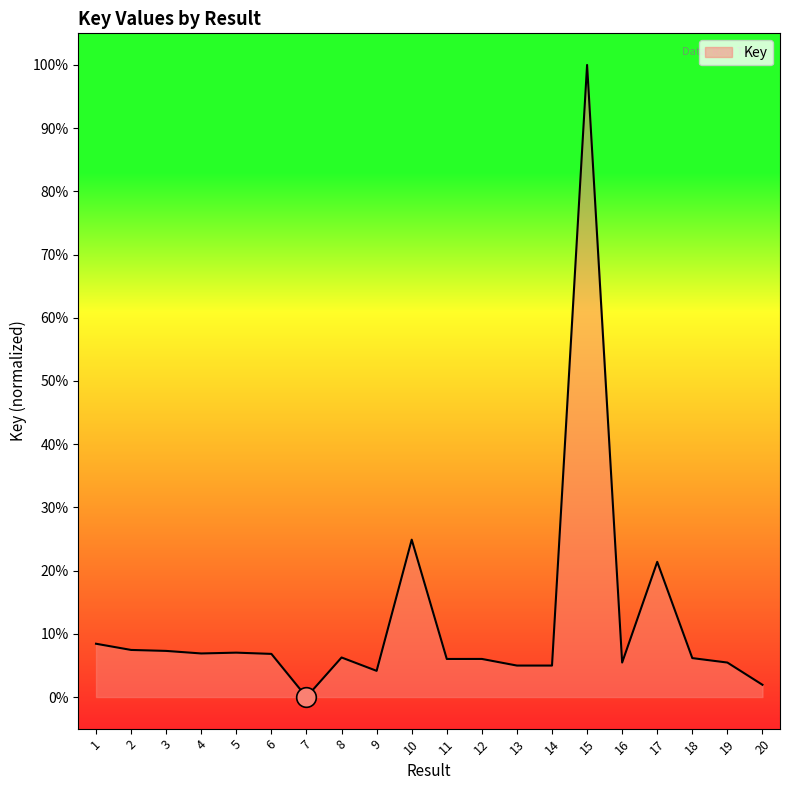

Between 7 and 17, which is larger?

17